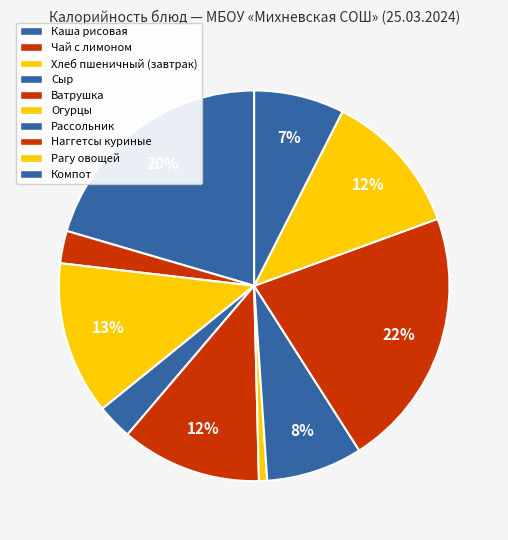

Is it true that Сыр is 15% of the pie?

False